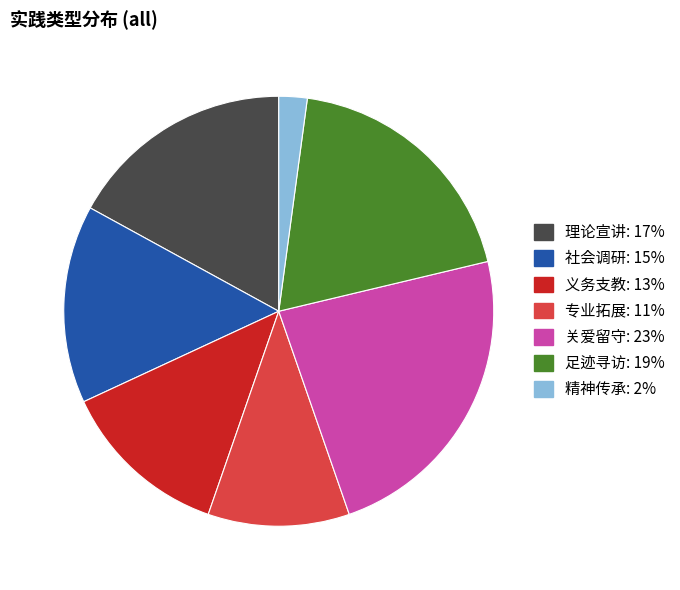

Do 理论宣讲 and 义务支教 together represent more than half of the pie?

No